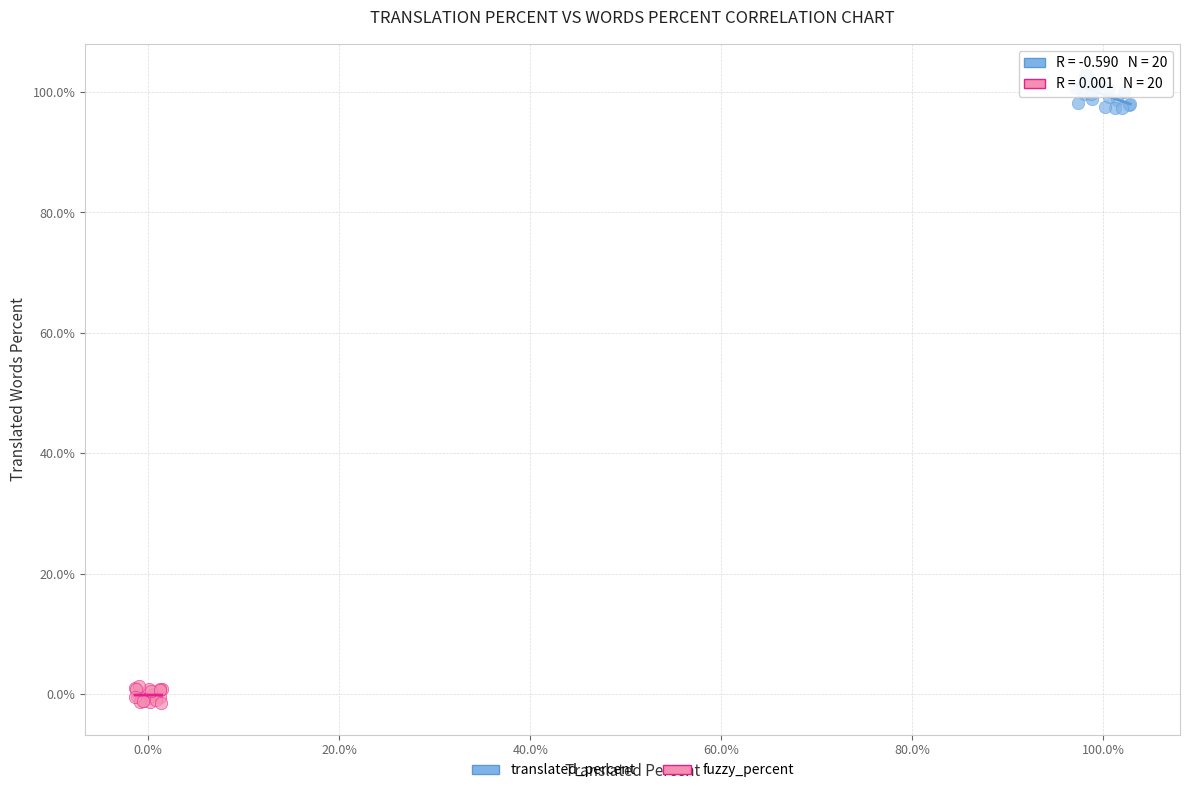

Which series has the largest Y range (max minus min)?

translated_percent